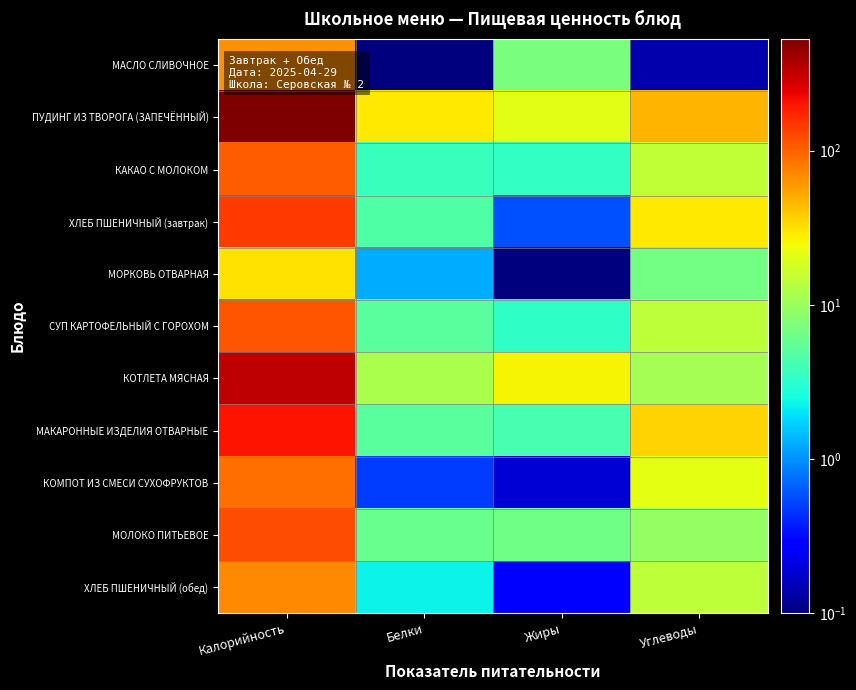

Reading left to right, list all the values displayed in this chart.

МАСЛО СЛИВОЧНОЕ: Калорийность=66.2	Белки=0.1	Жиры=7.2	Углеводы=0.1
ПУДИНГ ИЗ ТВОРОГА (ЗАПЕЧЁННЫЙ): Калорийность=529.0	Белки=29.5	Жиры=21.1	Углеводы=46.8
КАКАО С МОЛОКОМ: Калорийность=105.0	Белки=3.6	Жиры=3.5	Углеводы=14.8
ХЛЕБ ПШЕНИЧНЫЙ (завтрак): Калорийность=141.6	Белки=4.6	Жиры=0.6	Углеводы=28.7
МОРКОВЬ ОТВАРНАЯ: Калорийность=31.2	Белки=1.3	Жиры=0.1	Углеводы=6.7
СУП КАРТОФЕЛЬНЫЙ С ГОРОХОМ: Калорийность=111.4	Белки=5.2	Жиры=3.3	Углеводы=14.5
КОТЛЕТА МЯСНАЯ: Калорийность=327.6	Белки=11.9	Жиры=26.1	Углеводы=11.1
МАКАРОННЫЕ ИЗДЕЛИЯ ОТВАРНЫЕ: Калорийность=203.9	Белки=5.2	Жиры=4.2	Углеводы=35.5
КОМПОТ ИЗ СМЕСИ СУХОФРУКТОВ: Калорийность=89.2	Белки=0.5	Жиры=0.2	Углеводы=21.3
МОЛОКО ПИТЬЕВОЕ: Калорийность=120.0	Белки=6.0	Жиры=6.4	Углеводы=9.4
ХЛЕБ ПШЕНИЧНЫЙ (обед): Калорийность=70.8	Белки=2.3	Жиры=0.3	Углеводы=14.4